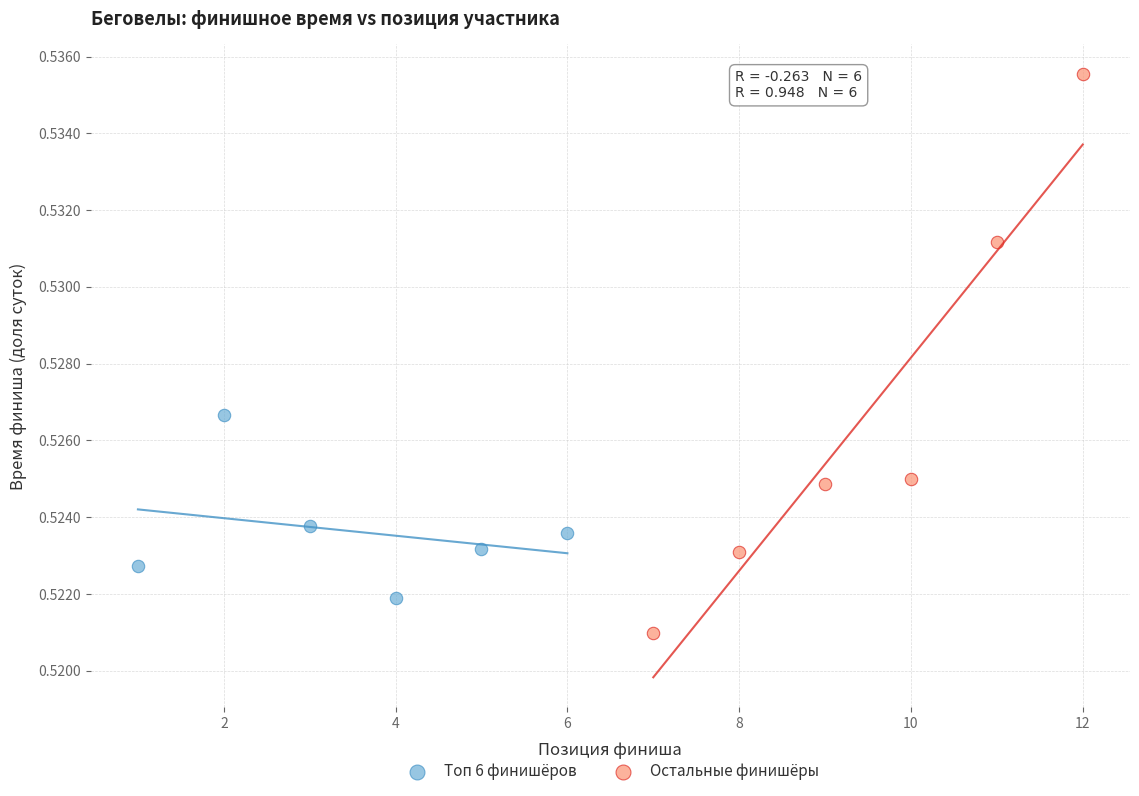

Which series has the largest Y range (max minus min)?

Остальные финишёры